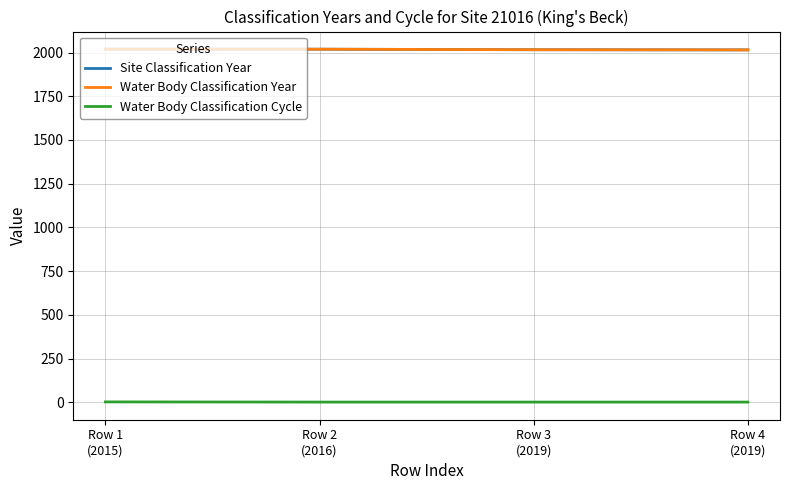

Is this an area chart (filled region under the line)?

No